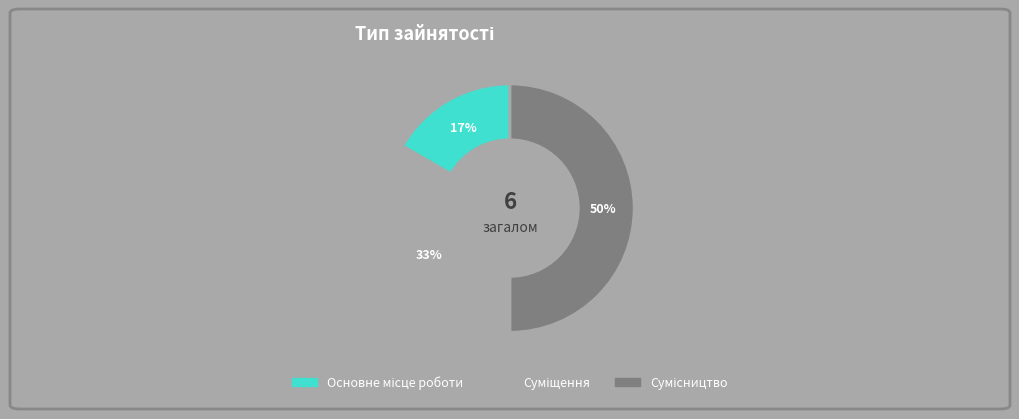

To the nearest percent, what is the average slice percentage?

33%